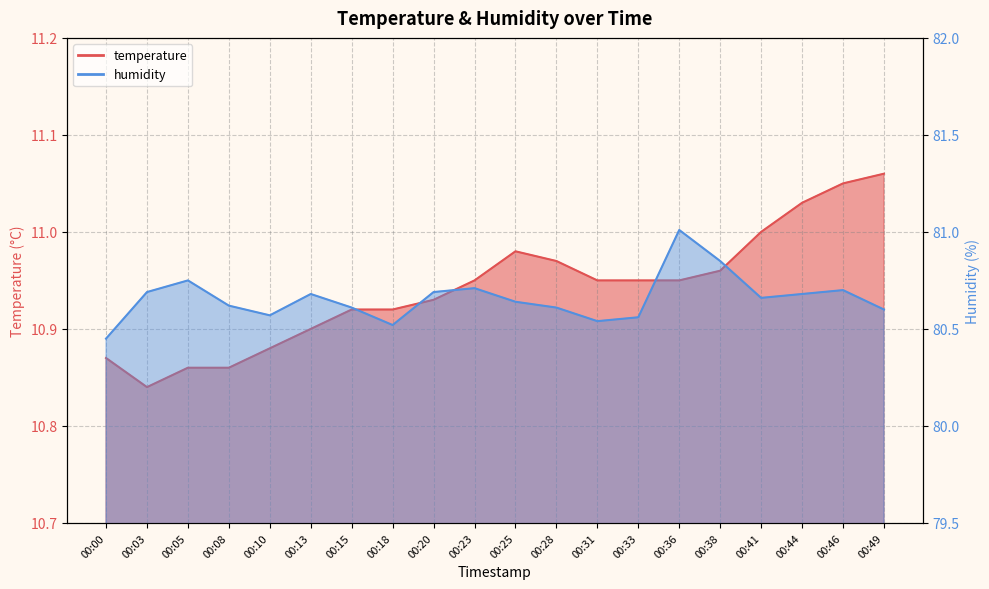

True or false: temperature and humidity intersect in this chart.

False